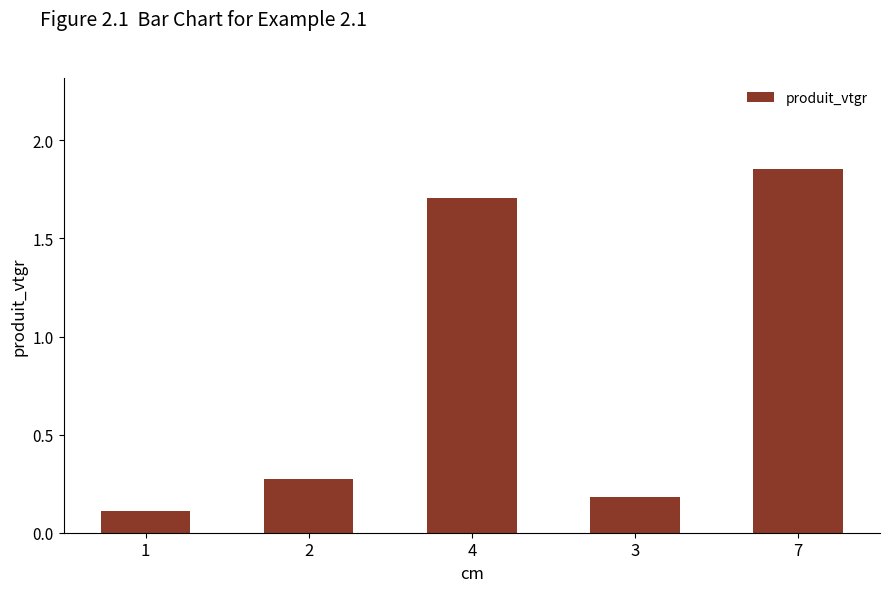

What is the label of the 2nd bar from the left?

2